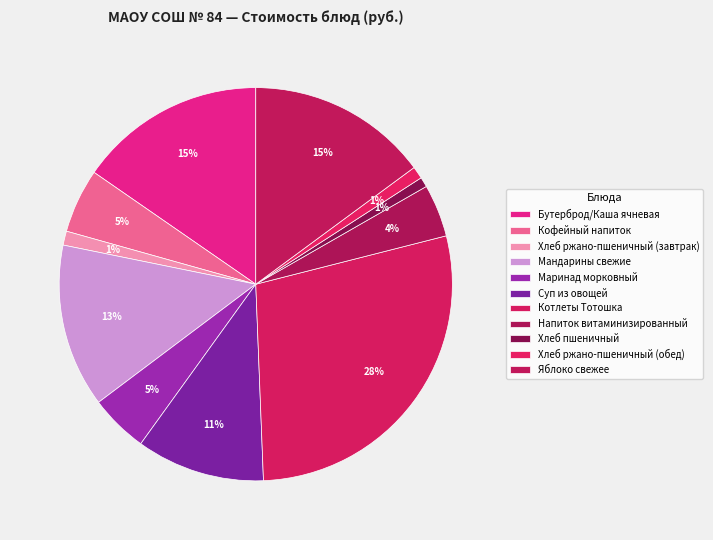

What percentage is the Напиток витаминизированный slice, to the nearest percent?

4%